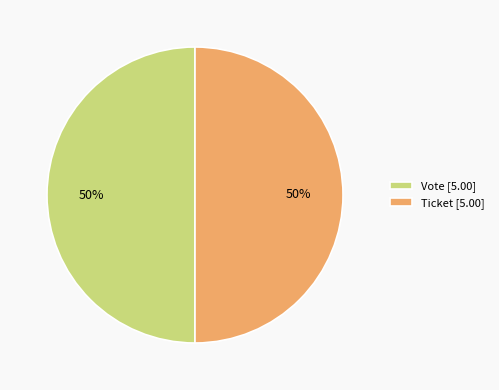

Approximately how many times larger is the value at Ticket [5.00] compared to Vote [5.00]?

1.0